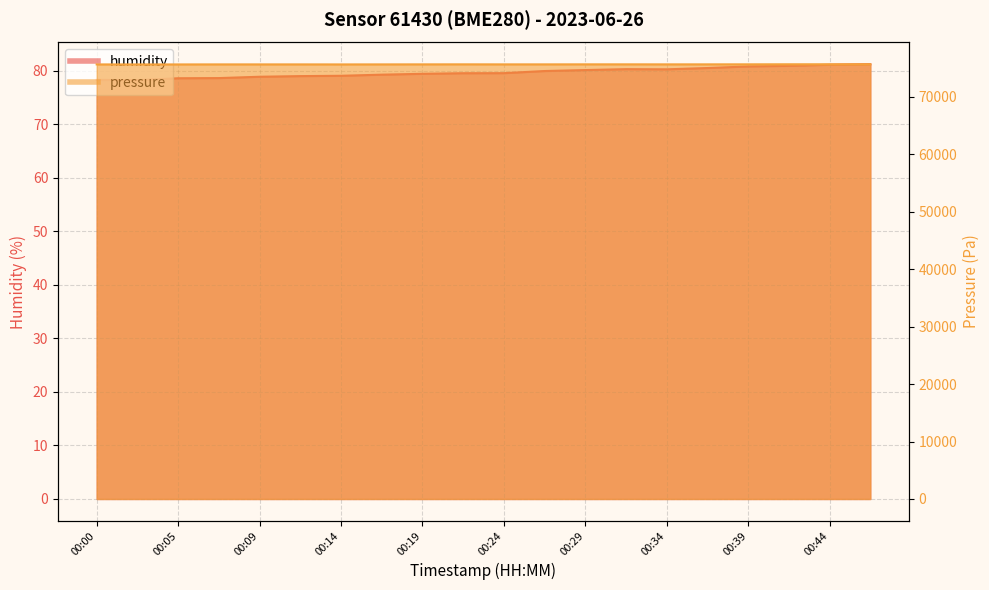

At which category is the sum across all series the highest?

00:46